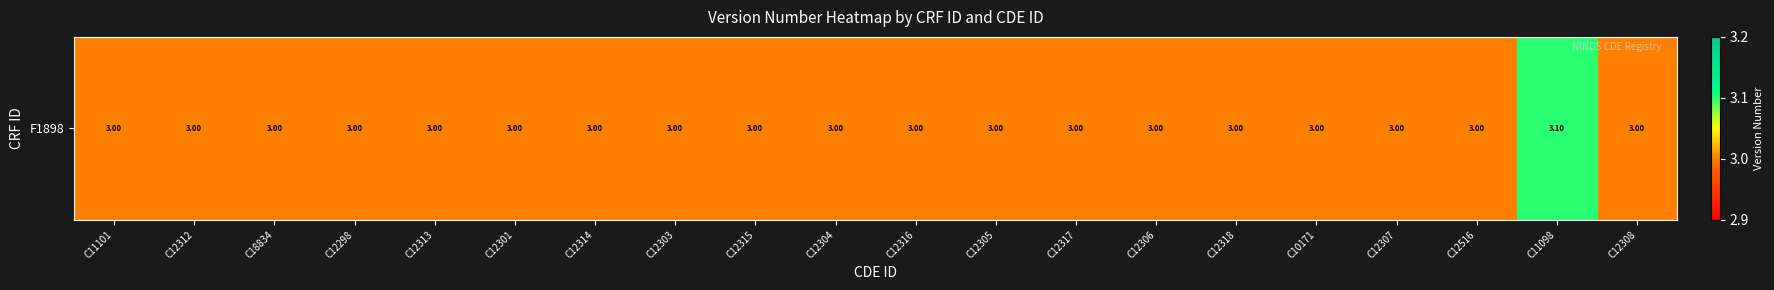

Between C11101 and C12317, which is larger?

C11101